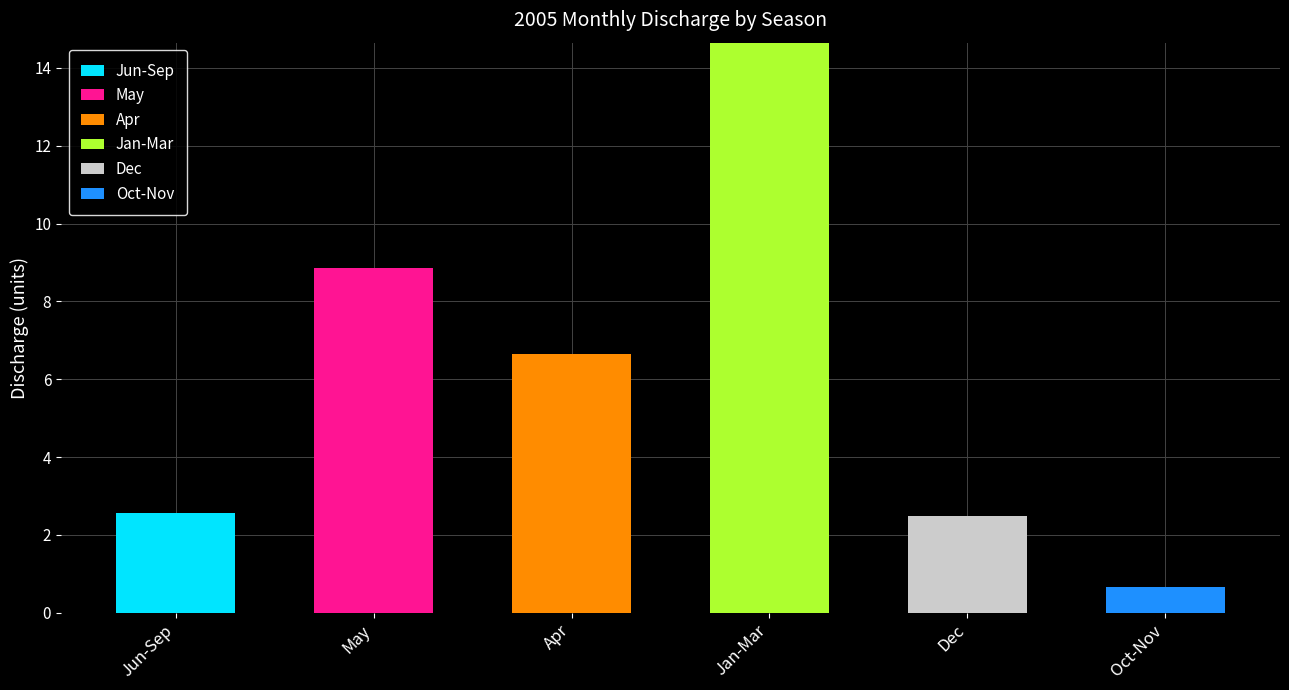

What is the highest value of the Jun-Sep series?

2.6